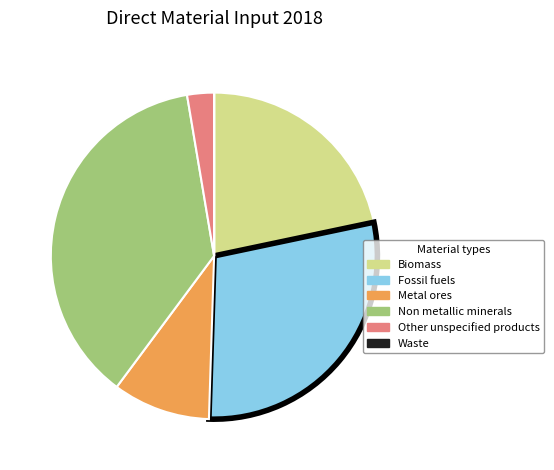

Approximately how many times larger is the value at Metal ores compared to Biomass?

0.4